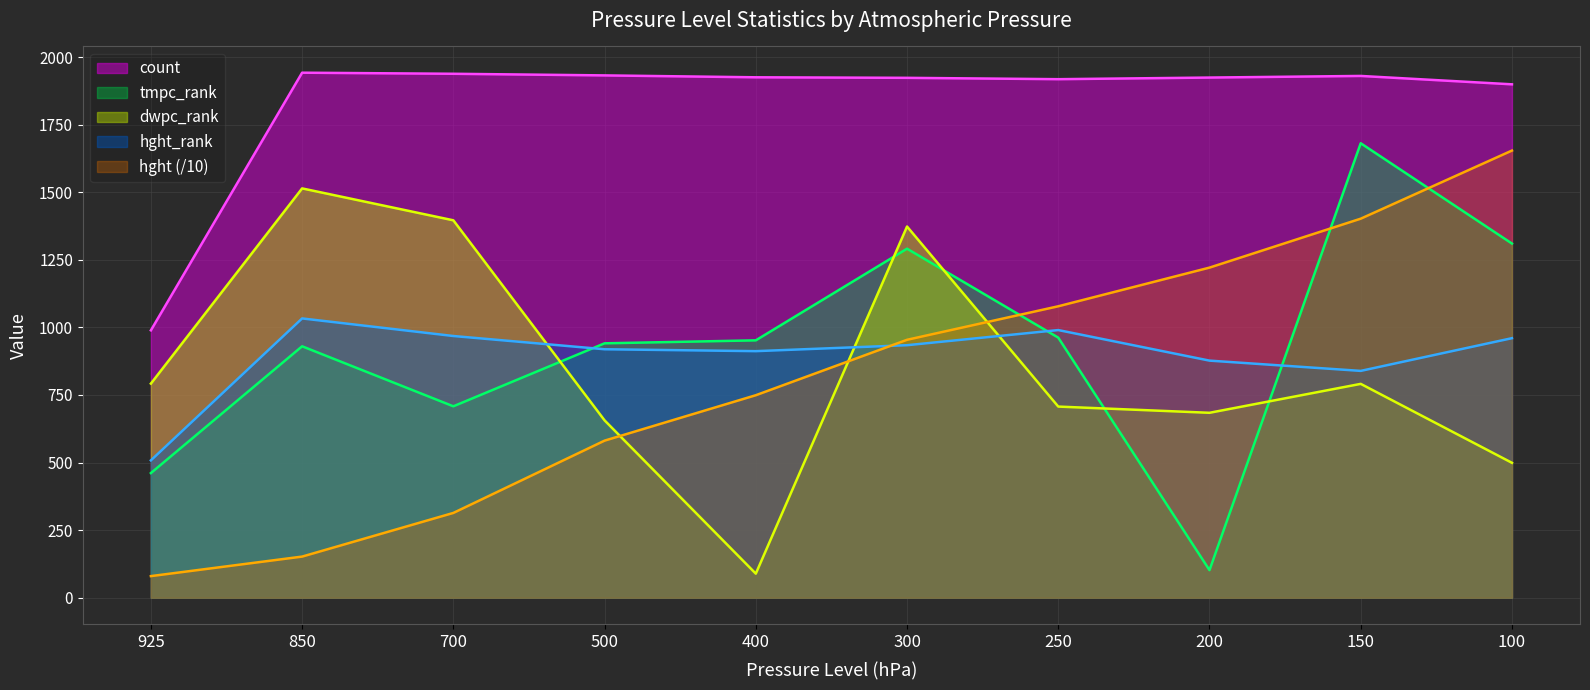

The tmpc_rank series shows 1310.0 at 100. True or false?

True